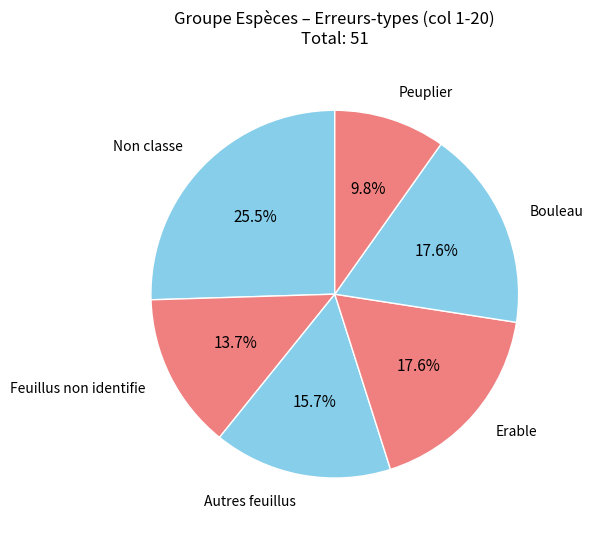

Is there any slice that represents more than half of the pie?

No